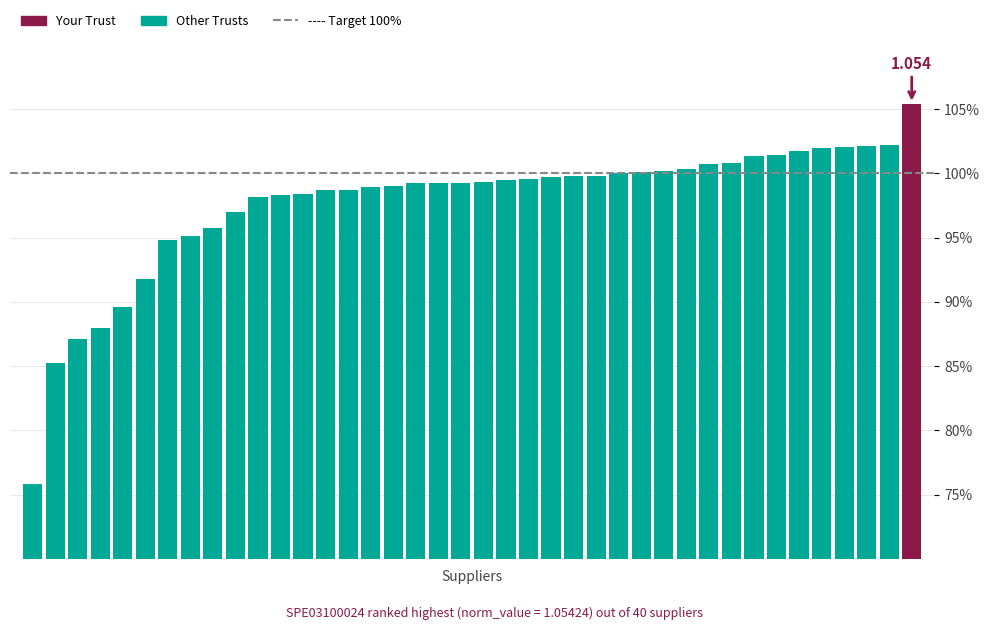

Are the bars horizontal?

No